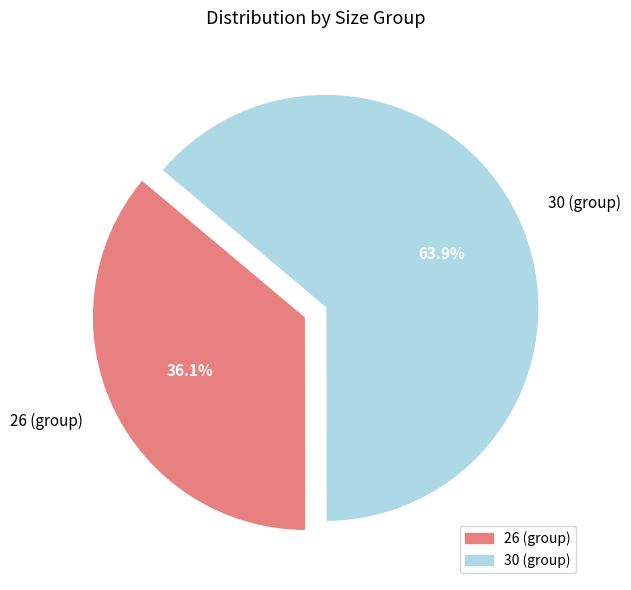

How many segments does this pie chart have?

2